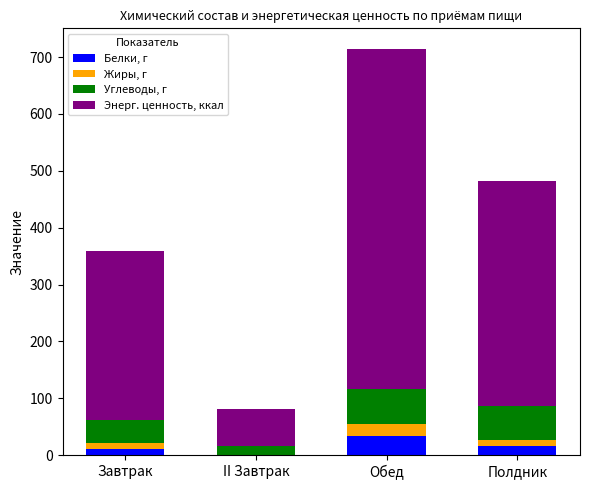

Are the bars grouped side by side (vs. stacked)?

No